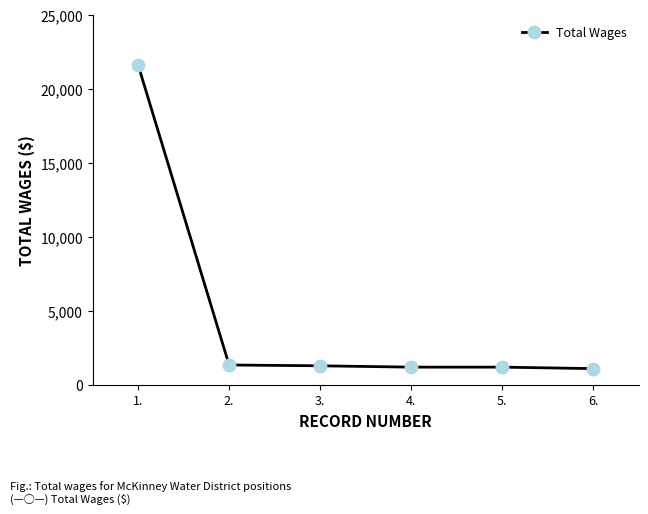

What is the sum of all values?

27735